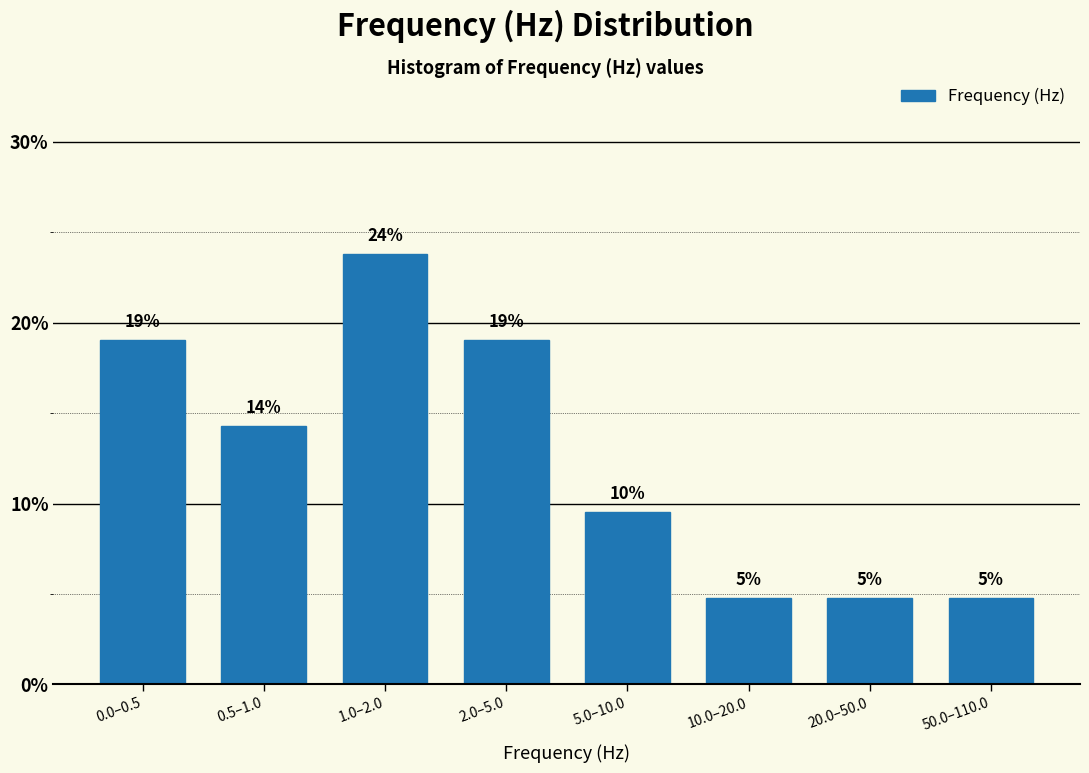

Are the bars horizontal?

No